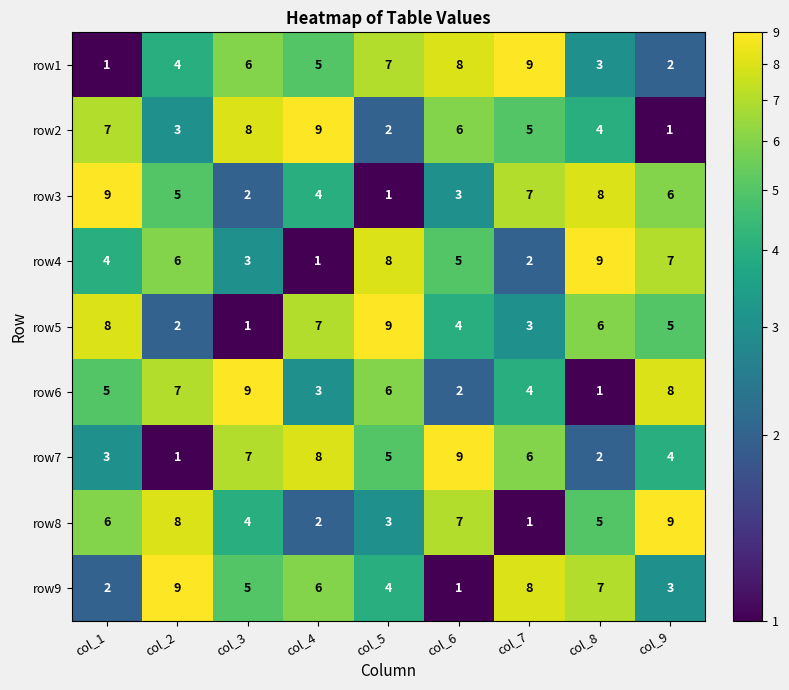

Rank the series at col_3 from lowest to highest value.

row5, row3, row4, row8, row9, row1, row7, row2, row6